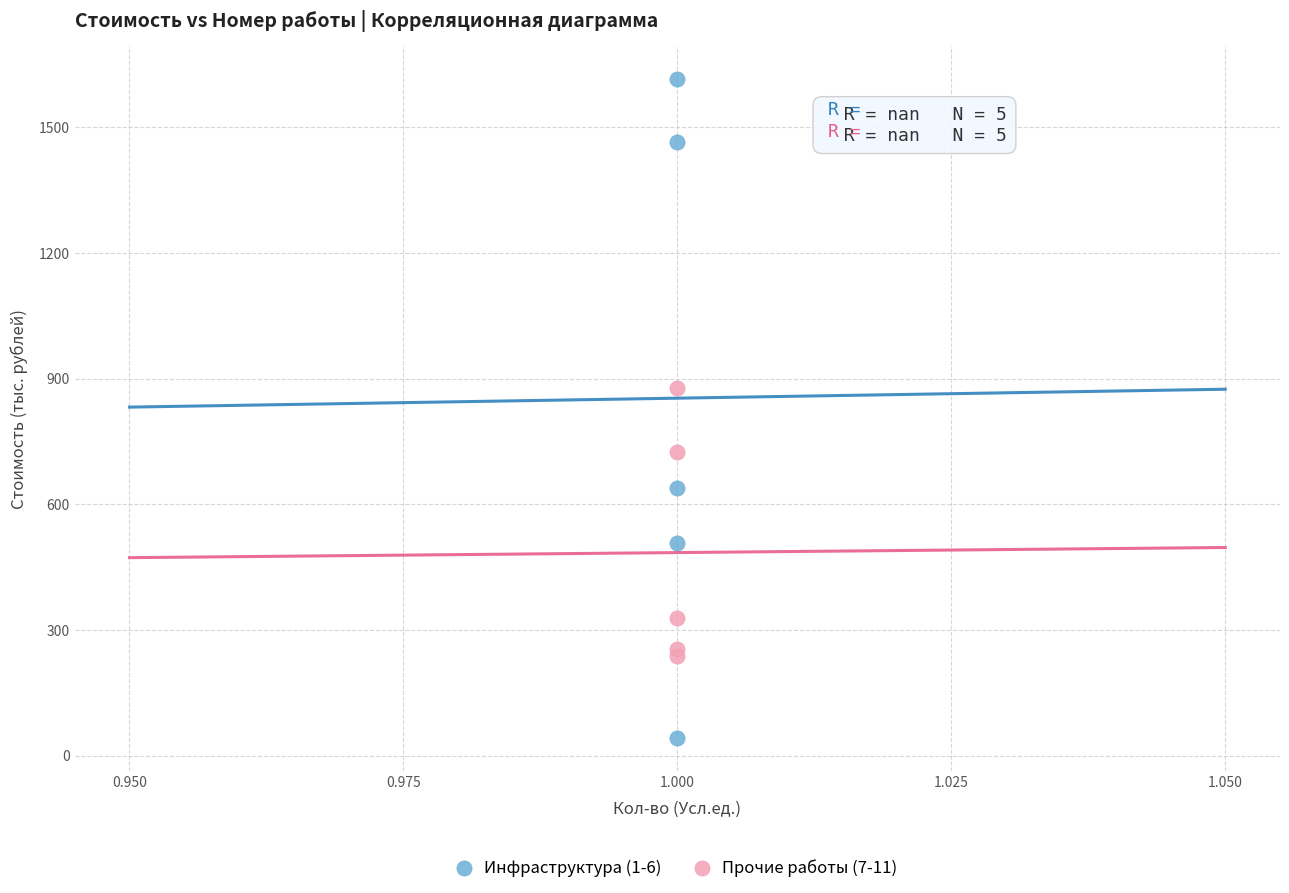

Which series reaches the minimum Y coordinate?

Инфраструктура (1-6)